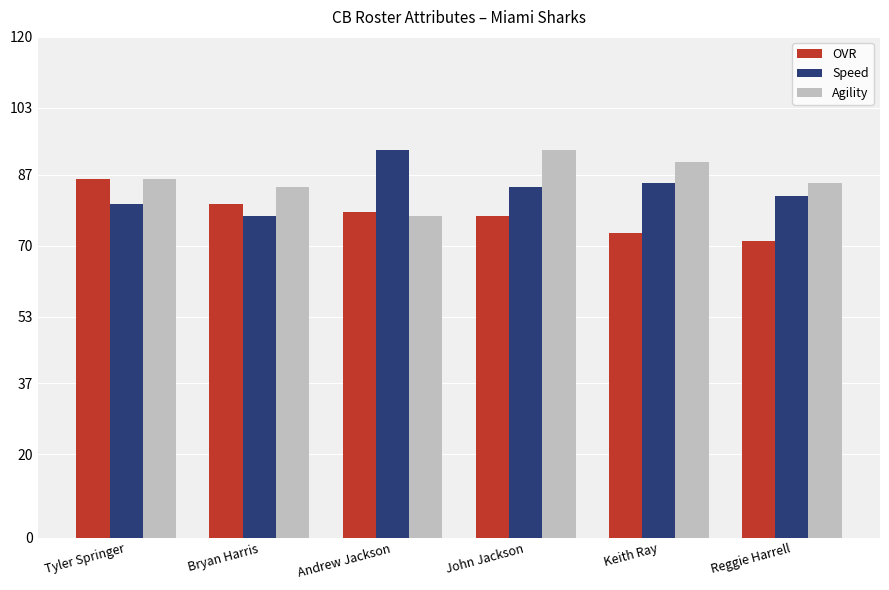

What is the sum of all Agility values?

515